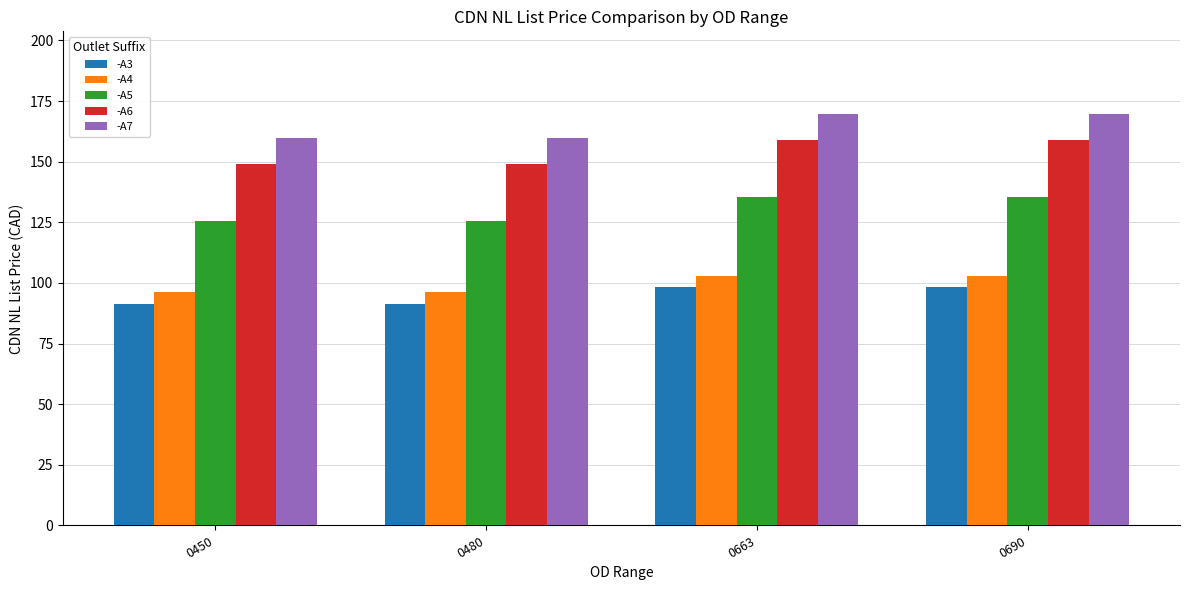

Which series has the largest total across all categories?

-A7